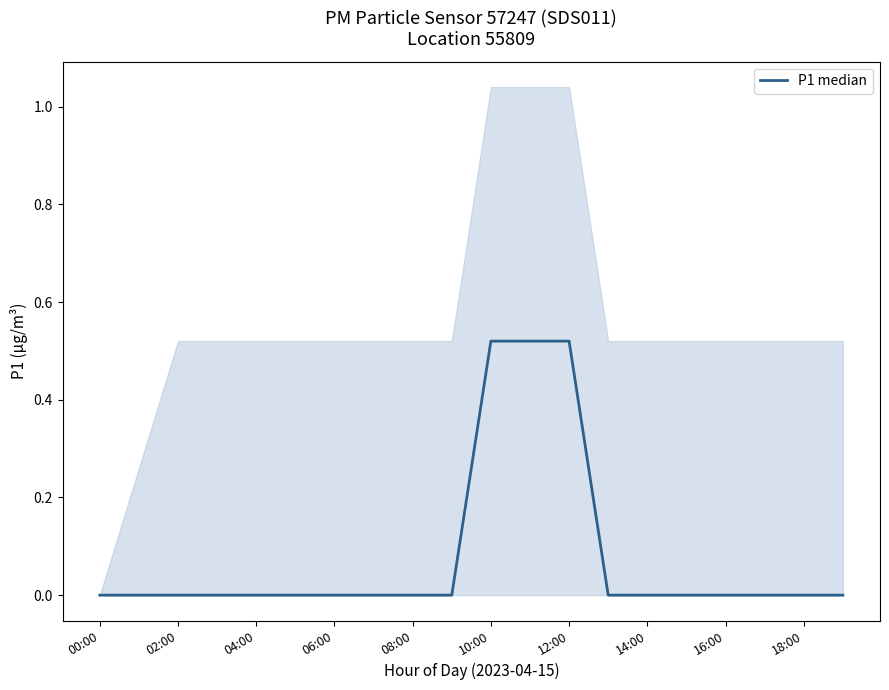

What is the label of the 11th point from the left?

10:00